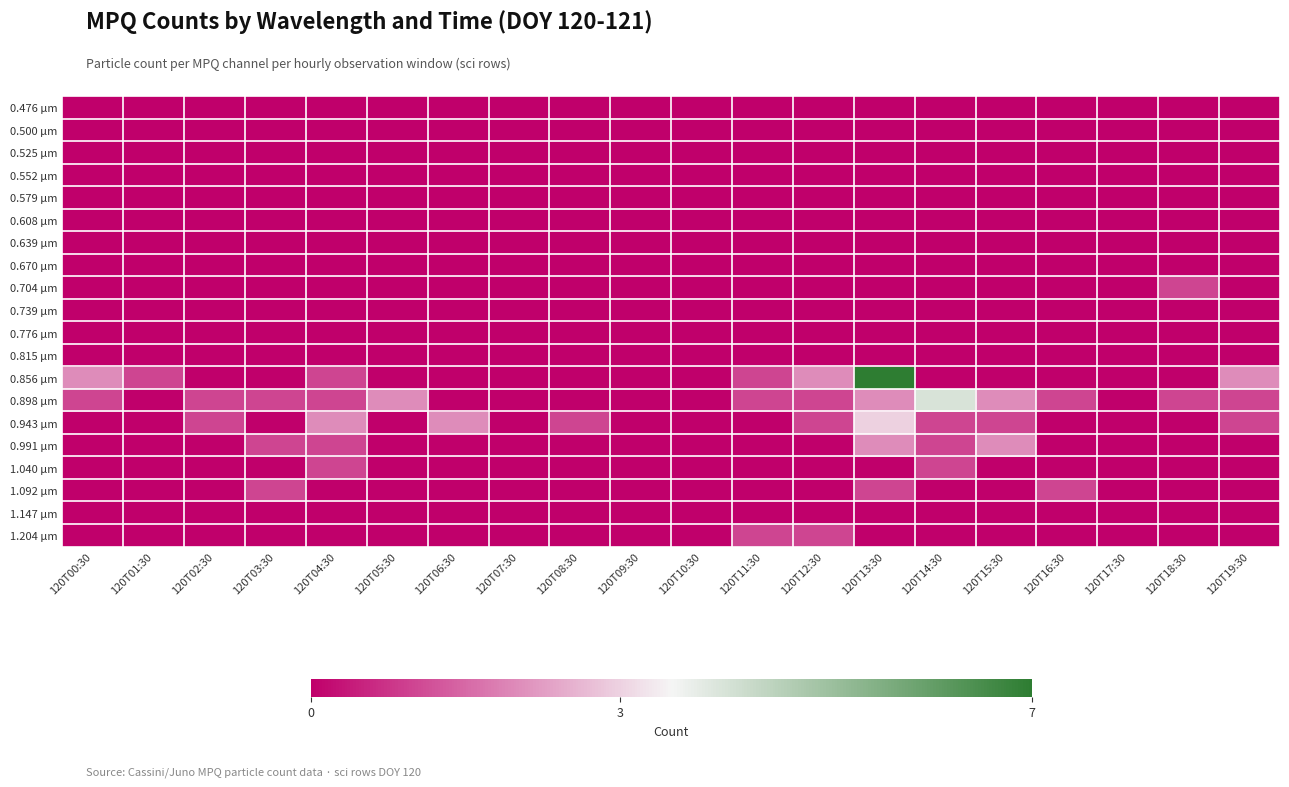

Which series has the widest spread of values?

0.856 µm